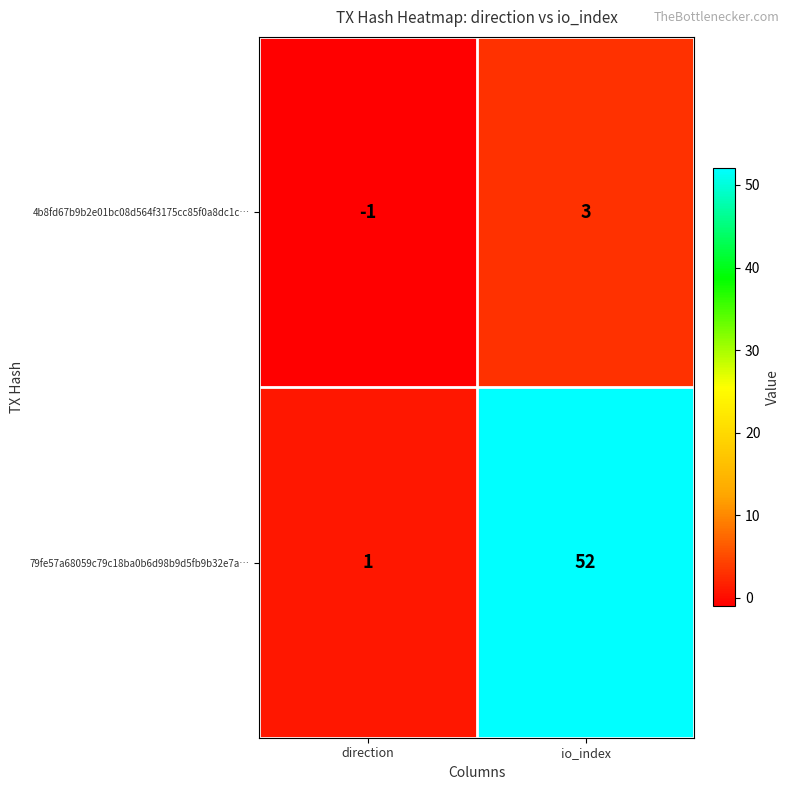

List the series in order of their peak value, highest first.

79fe57a68059c79c18ba0b6d98b9d5fb9b32e7a…, 4b8fd67b9b2e01bc08d564f3175cc85f0a8dc1c…